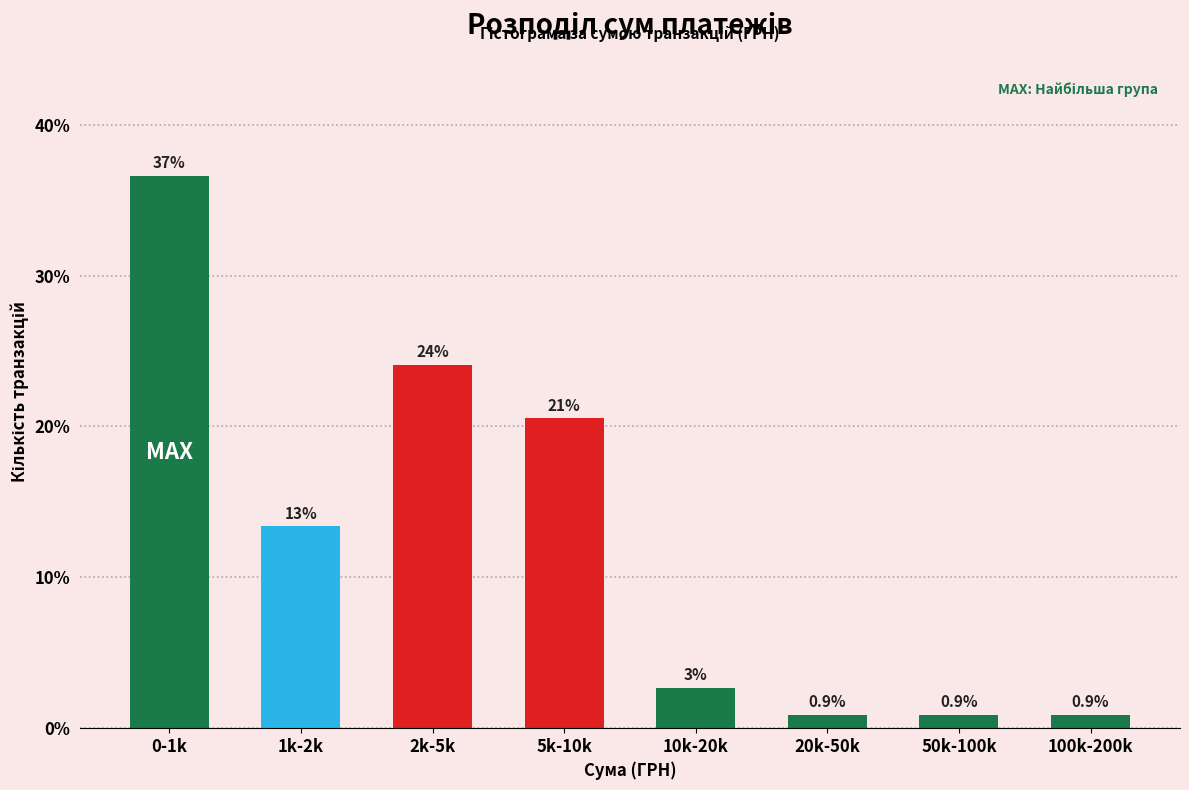

What is the label of the 6th bar from the right?

2k-5k